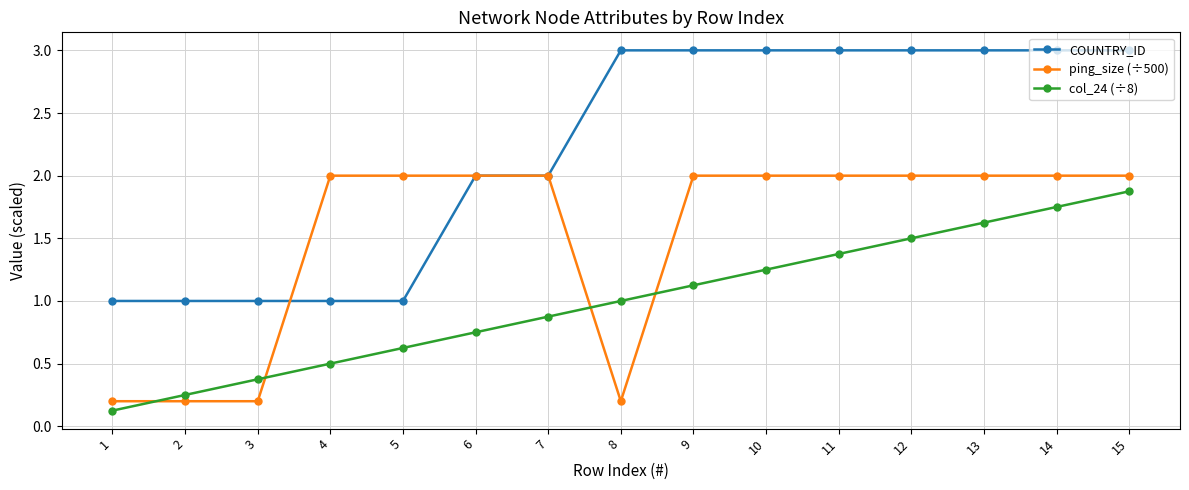

Rank the series at 11 from highest to lowest value.

COUNTRY_ID, ping_size (÷500), col_24 (÷8)